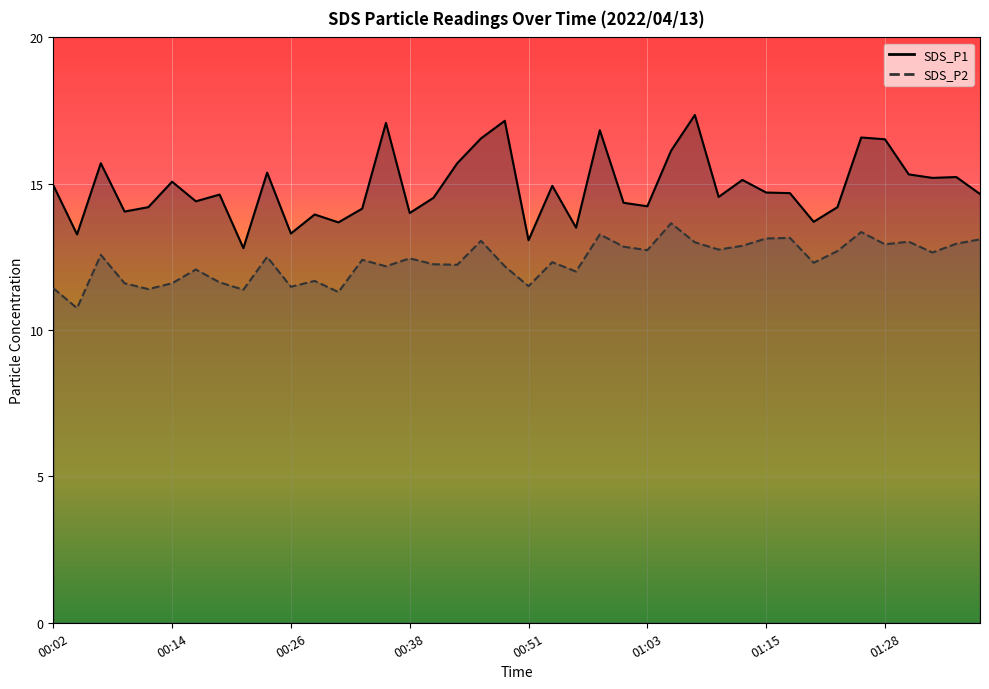

Where does the SDS_P1 series first go above 14?

00:02